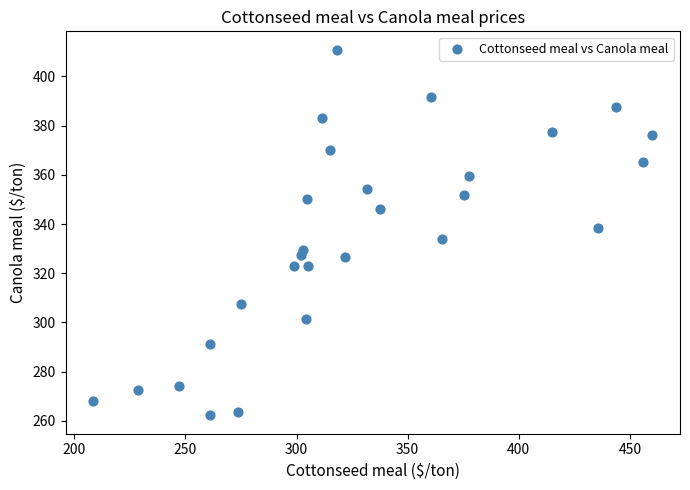

What is the range of Y values (max minus min)?

148.7